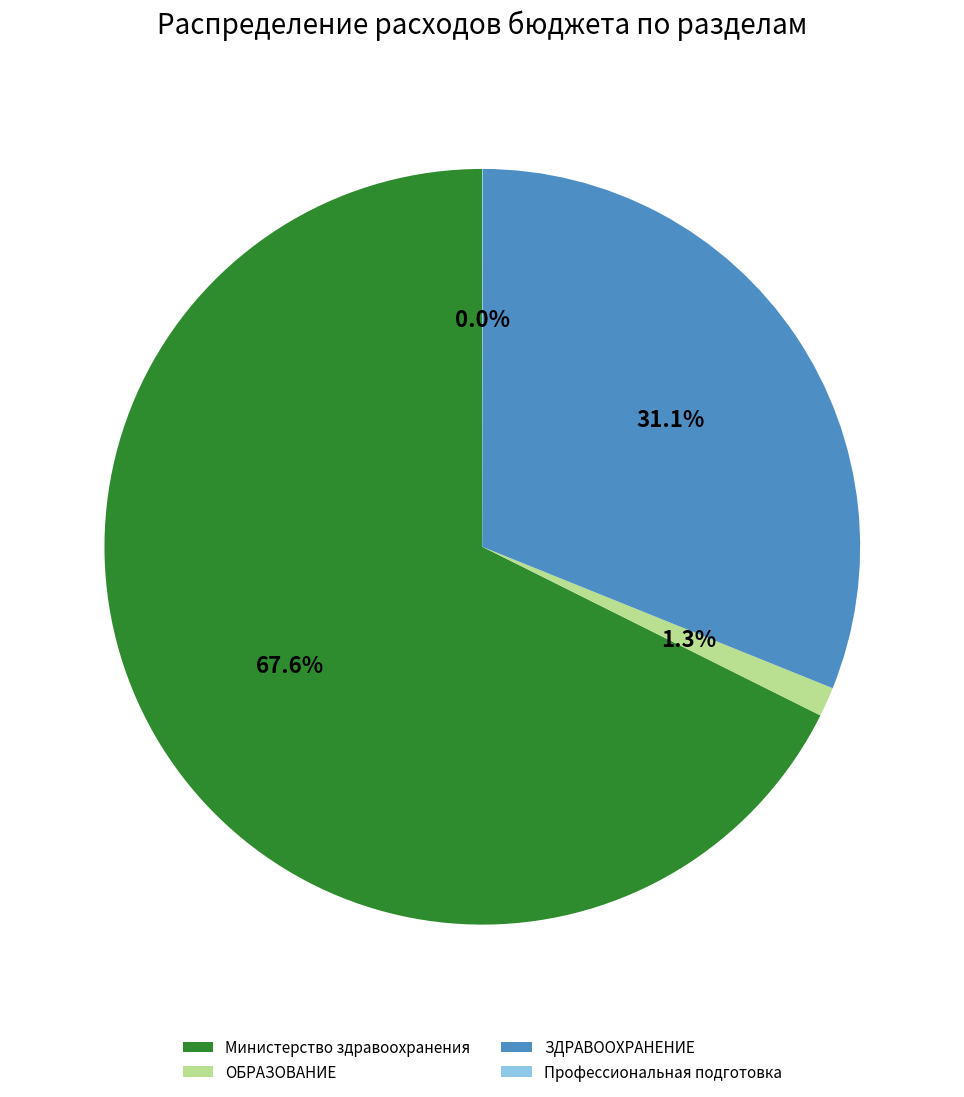

Approximately how many times larger is the value at ЗДРАВООХРАНЕНИЕ compared to Министерство здравоохранения?

0.5